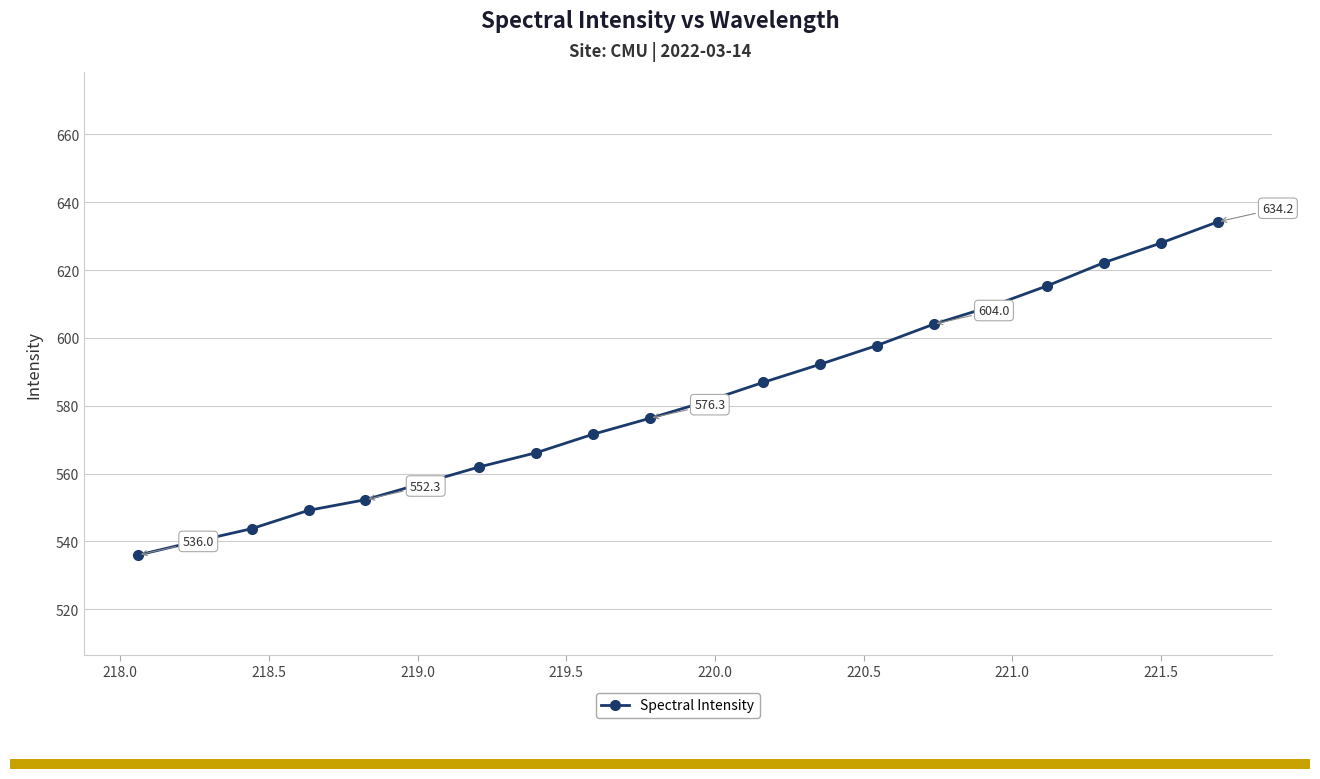

What is the smallest value displayed?

536.0